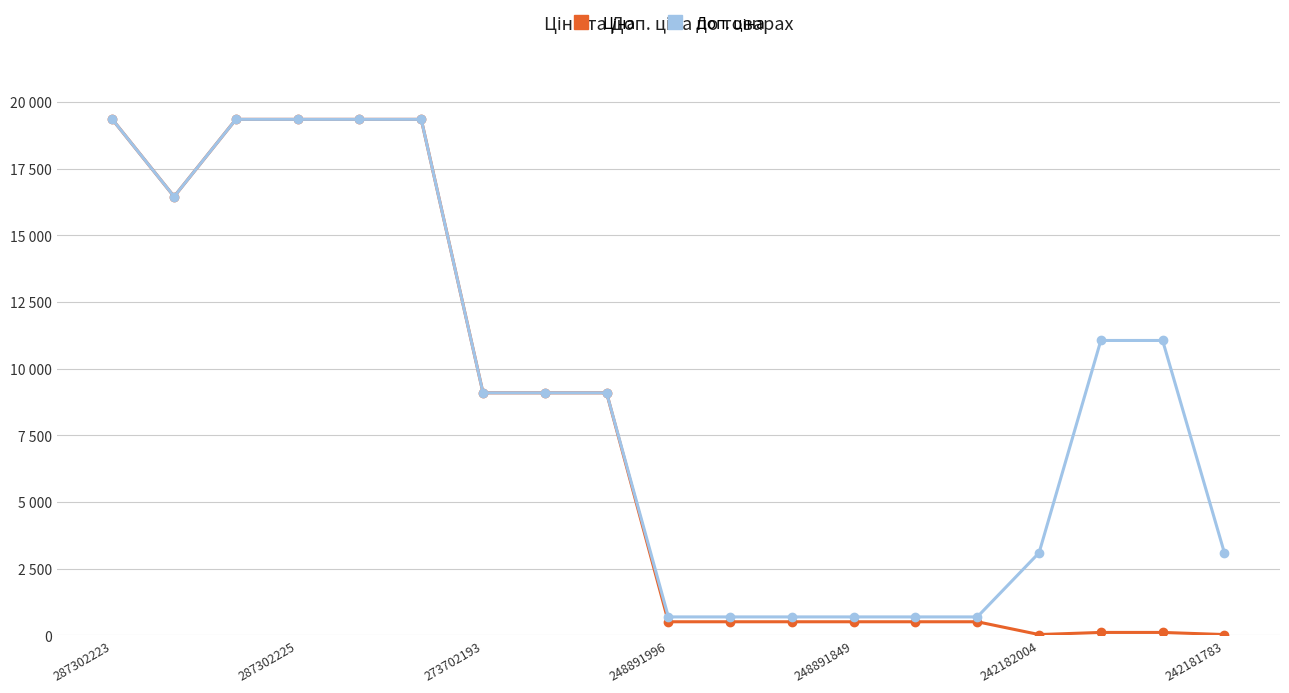

Is this an area chart (filled region under the line)?

No